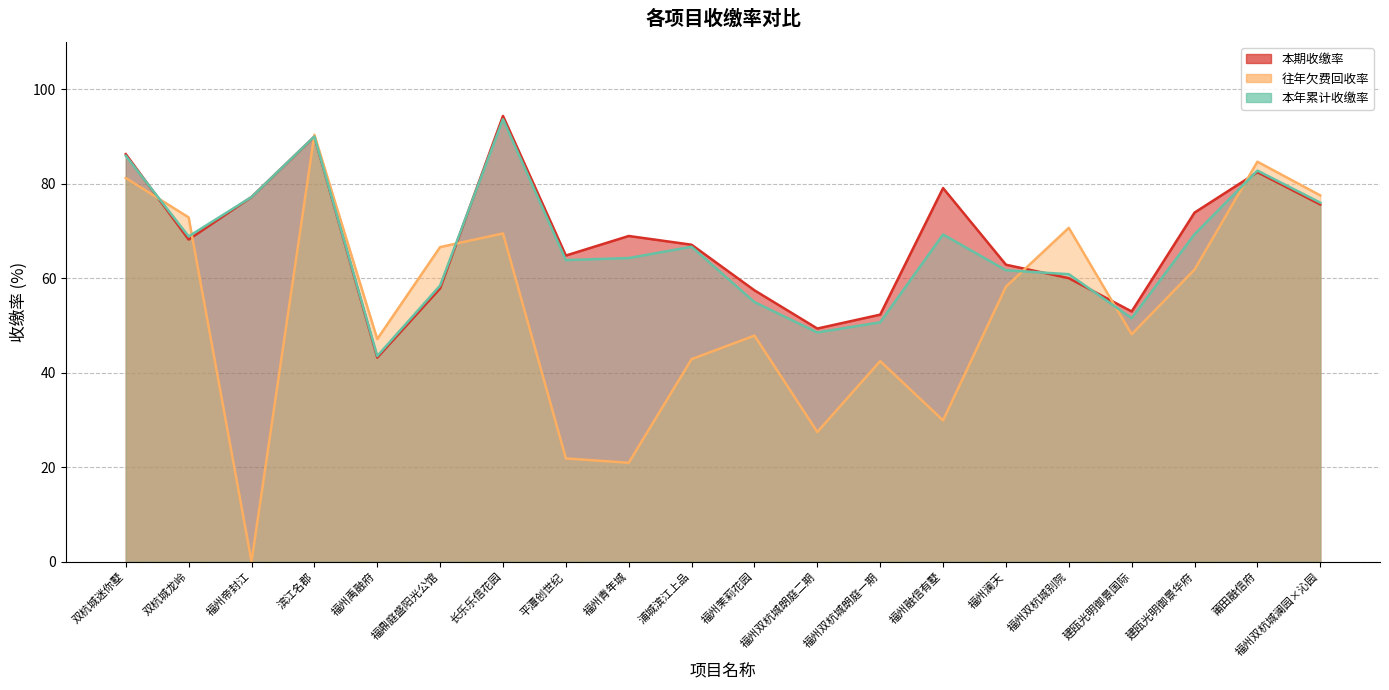

The value of 往年欠费回收率 at 双杭城龙岭 is 72.8. True or false?

True